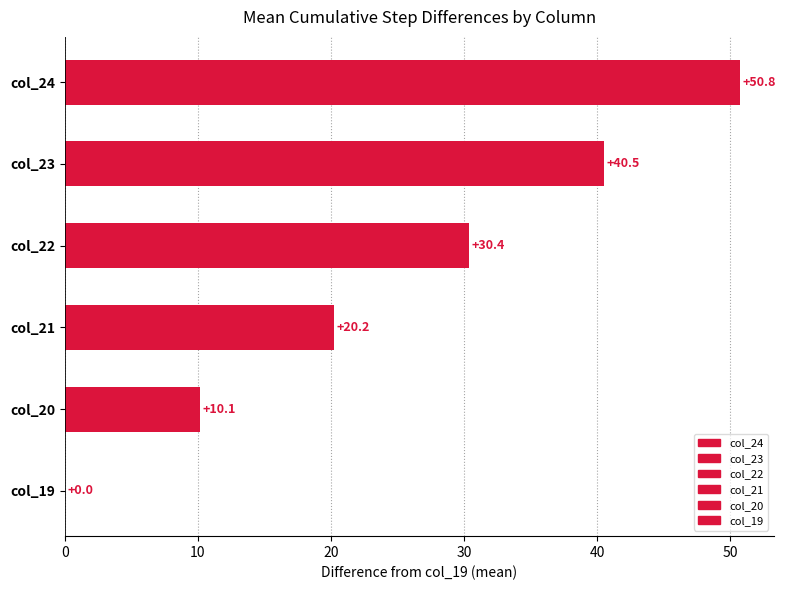

Rank the series at 55 from highest to lowest value.

col_24 (step=10), col_23 (step=9), col_22 (step=8), col_21 (step=7), col_20 (step=6), col_19 (step=5)